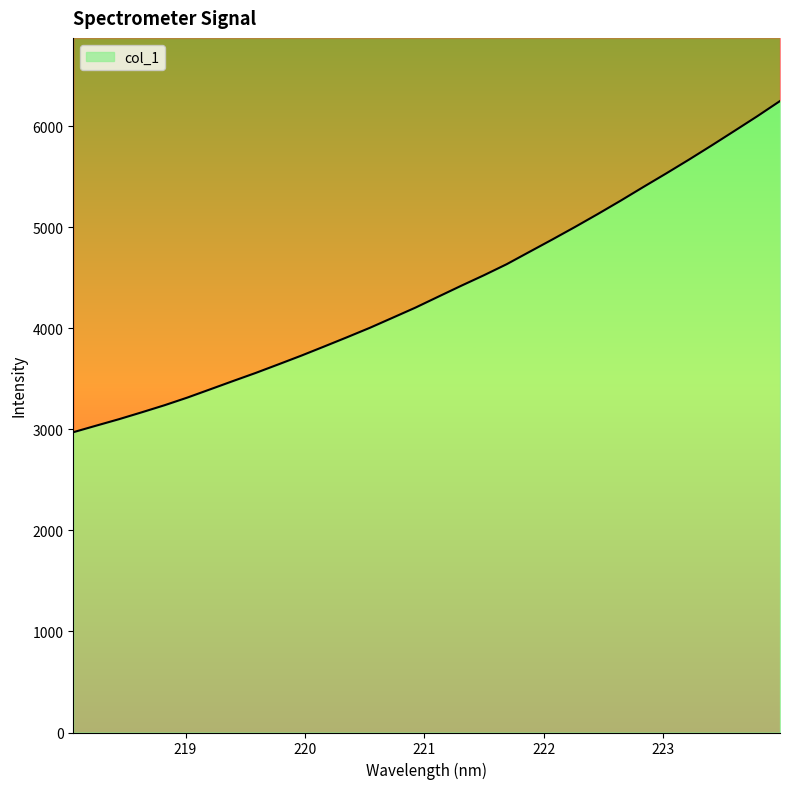

True or false: the data has more than 0 interior local peaks.

False